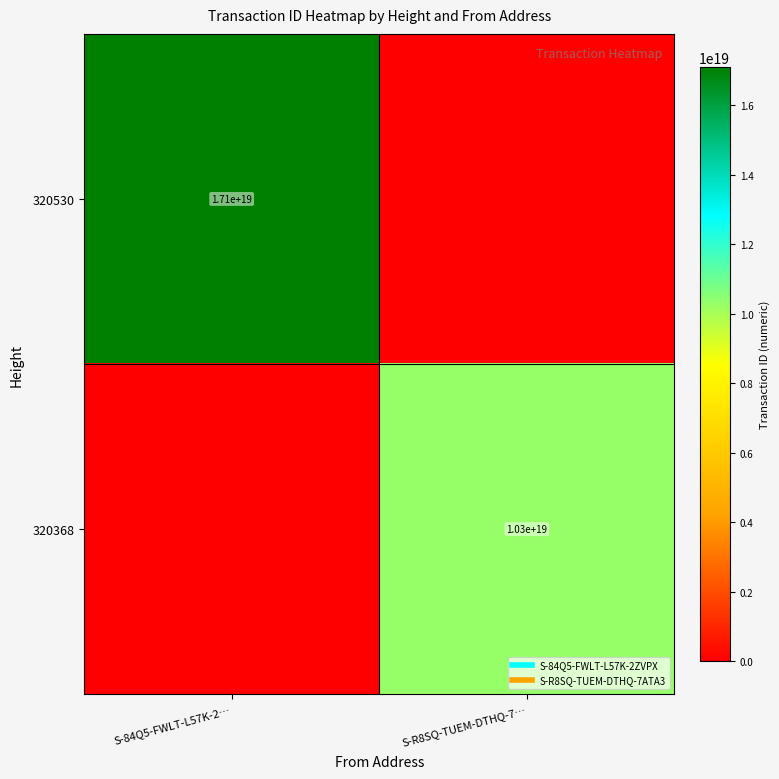

Rank the series by their maximum value, from highest to lowest.

320530, 320368